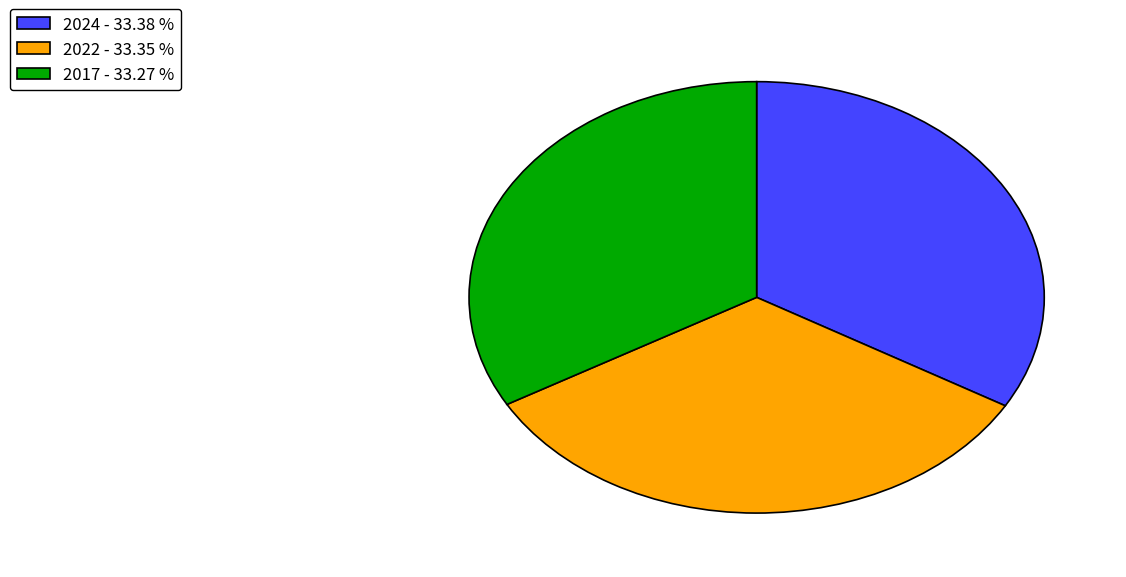

Does 2024 account for over 50% of the chart?

No